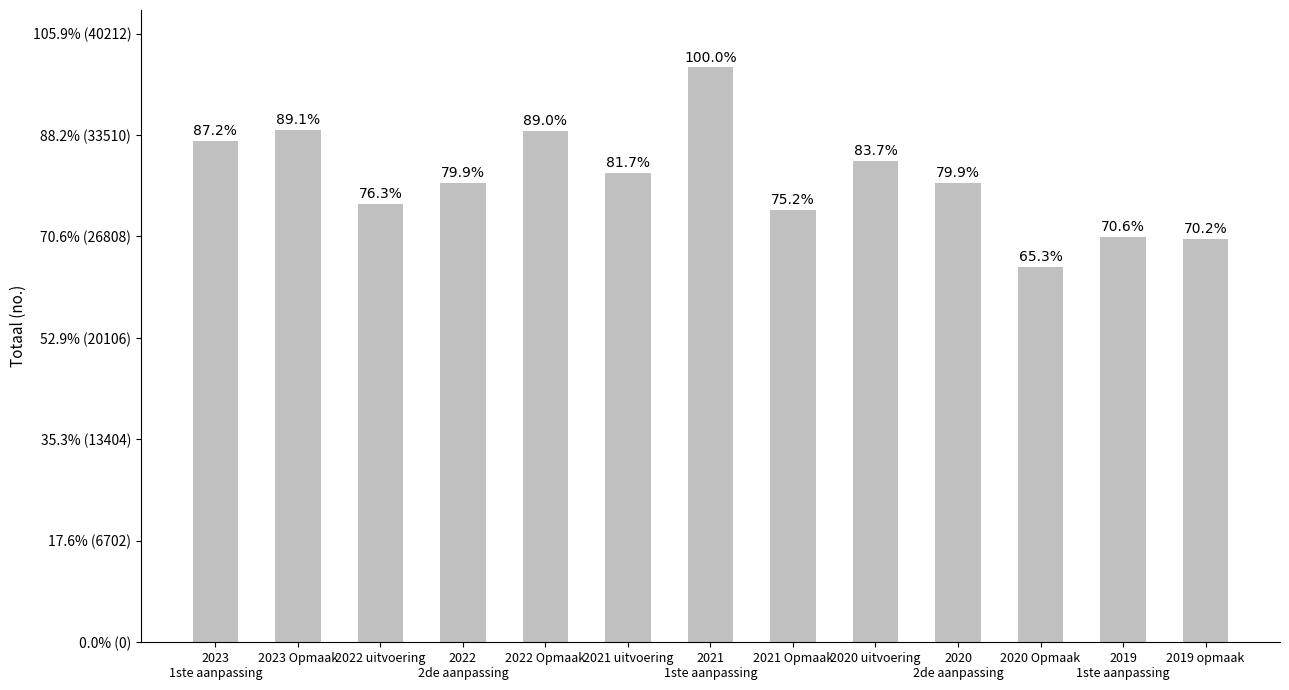

What is the sum of all values?

397906